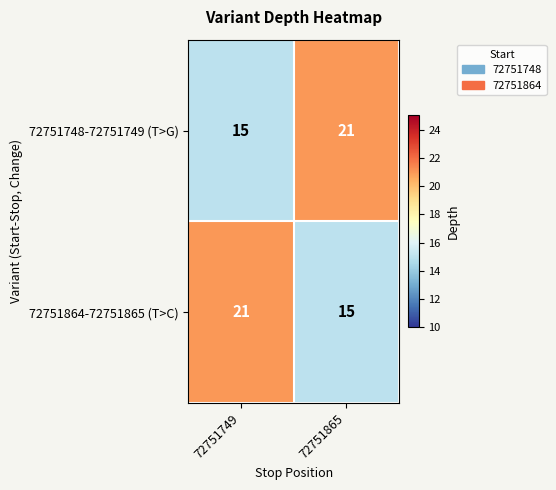

What is the total value across all series at 72751865?

36